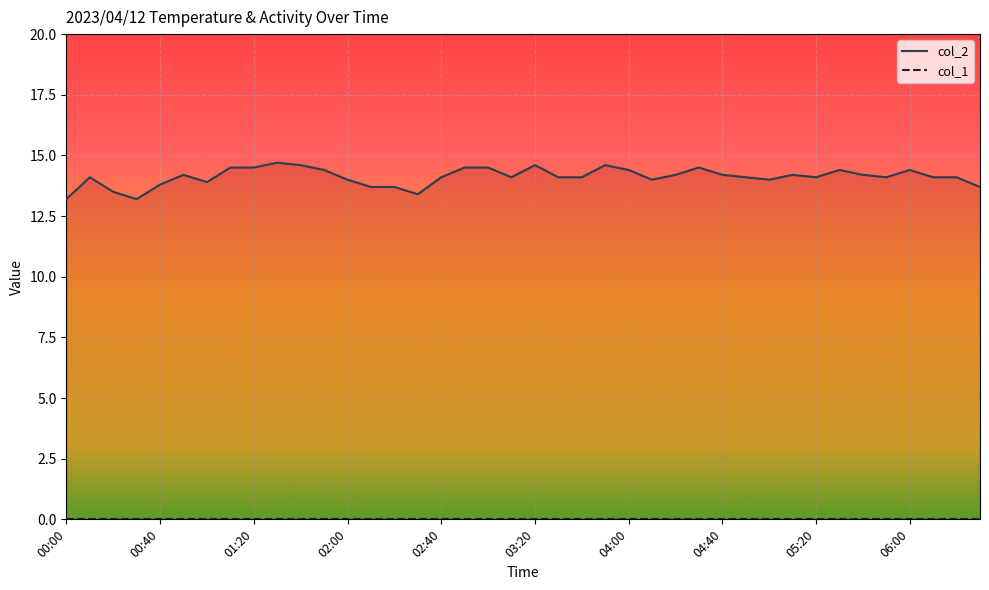

What is the label of the 18th point from the left?

02:50